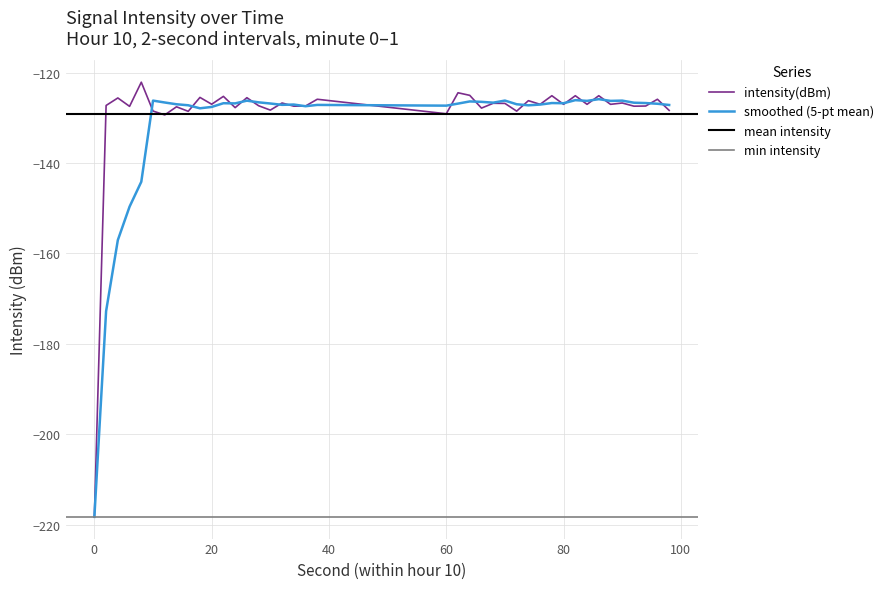

What is the lowest value of the intensity(dBm) series?

-218.2